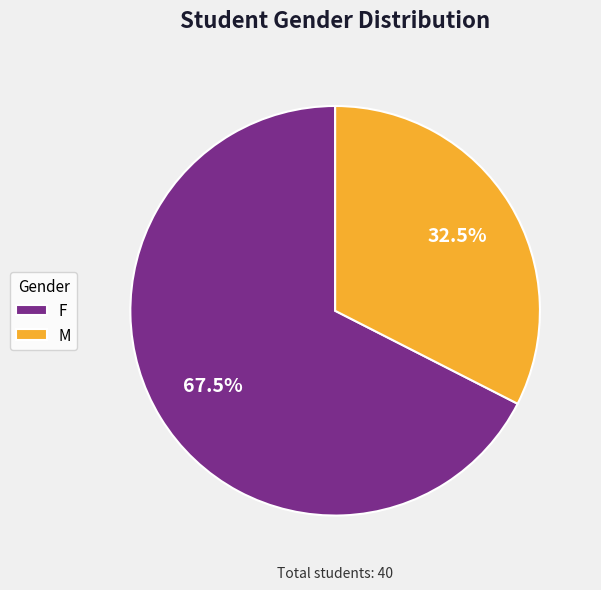

To the nearest percent, what is the difference between the M and F slice percentages?

35%